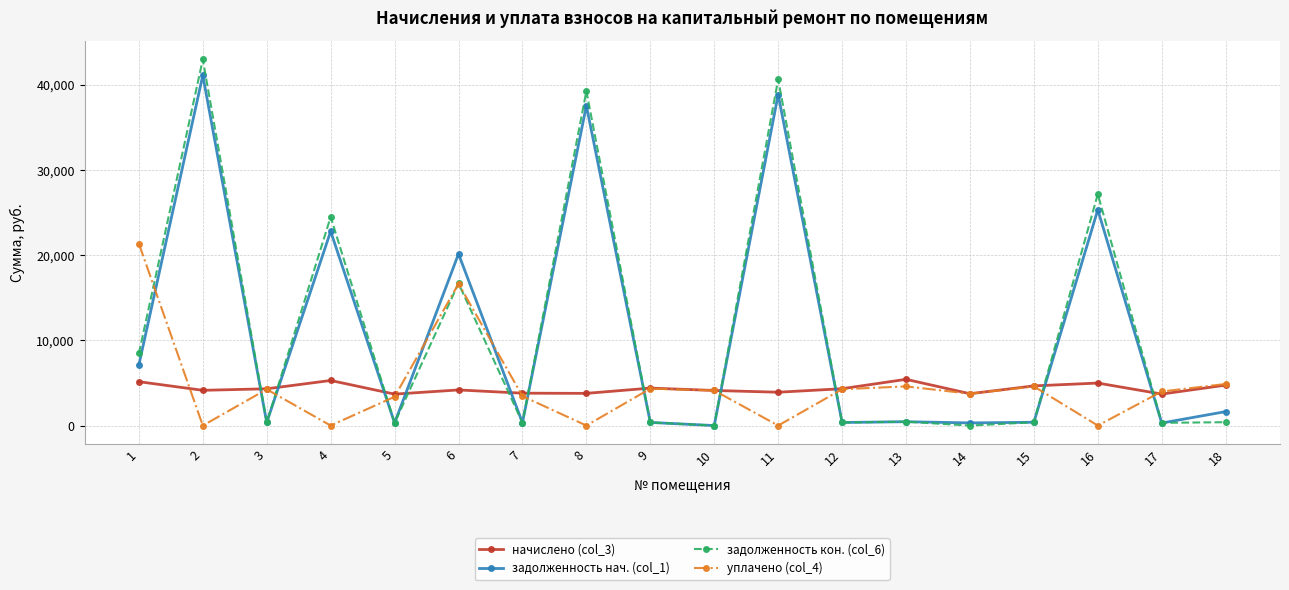

List the series in order of their peak value, highest first.

задолженность кон. (col_6), задолженность нач. (col_1), уплачено (col_4), начислено (col_3)